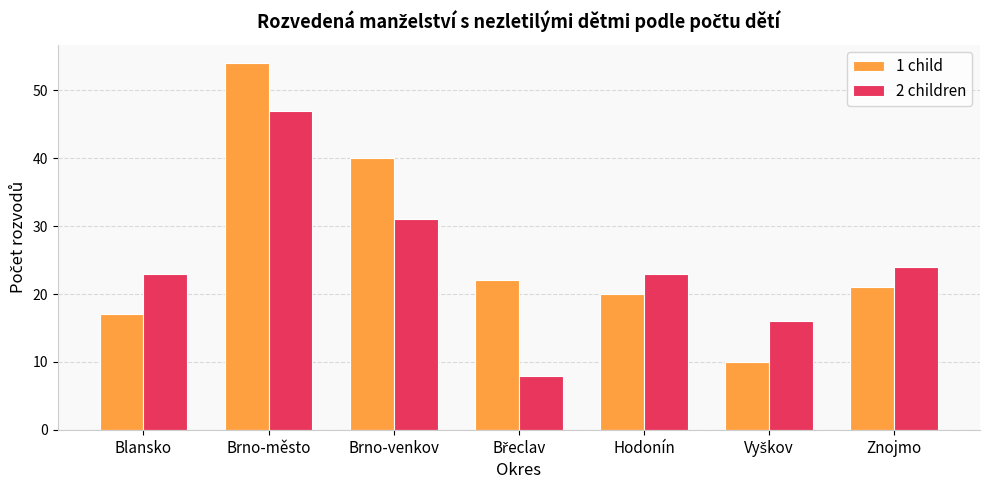

What is the average value of the 1 child series?

26